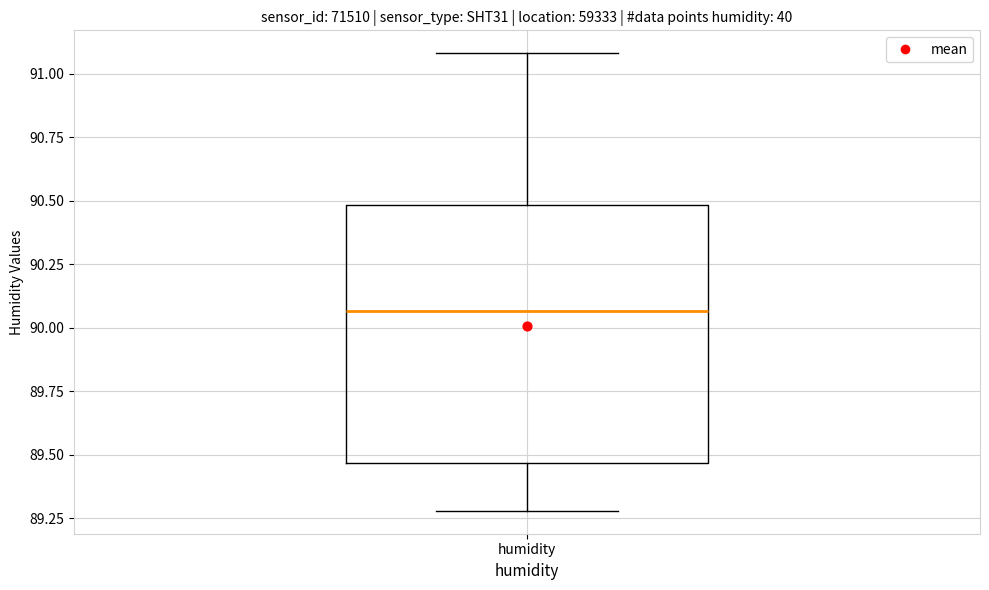

Transcribe this box plot: give where the median line is, the range the box spans, and where the two whiskers end, as read against the y-axis. The values are not printed on the chart, so give them approximately, as read against the axis.

median 90.05, box 89.45 to 90.50, whiskers 89.30 to 91.10